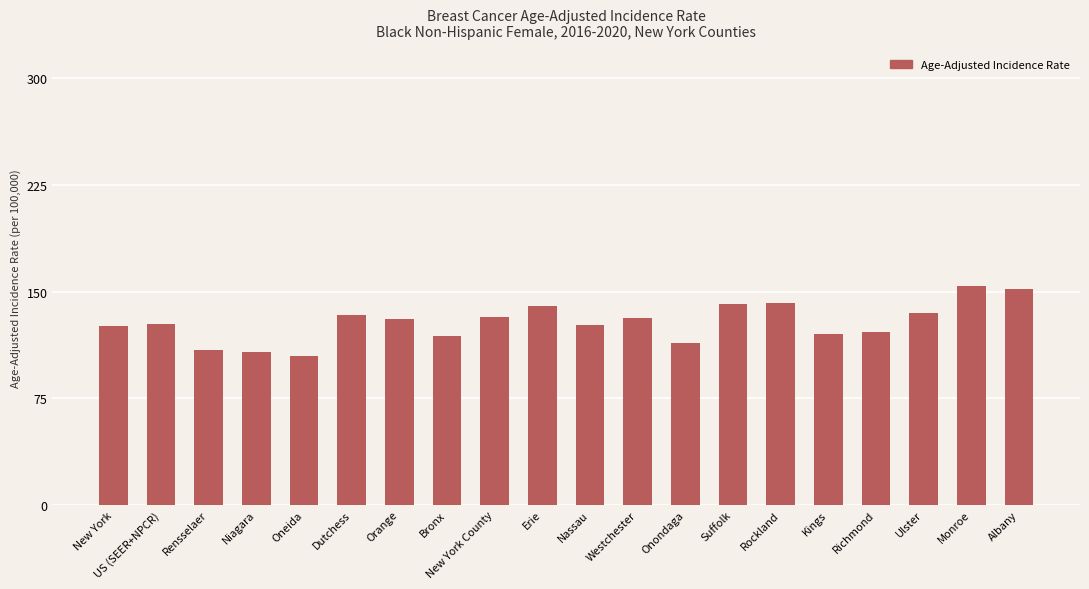

Does the chart contain any negative values?

No